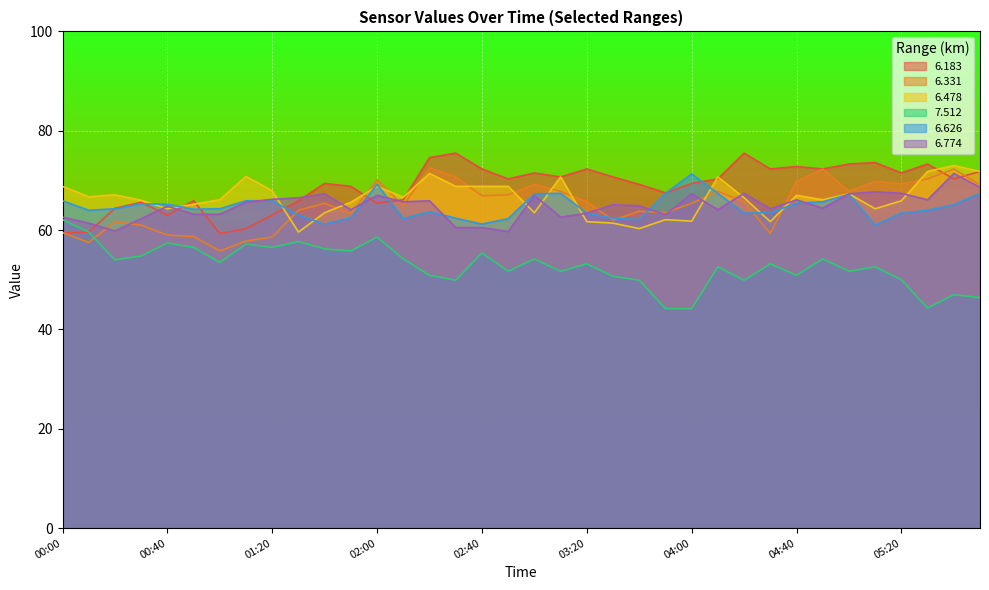

At which label does 6.331 first exceed 65?

01:40